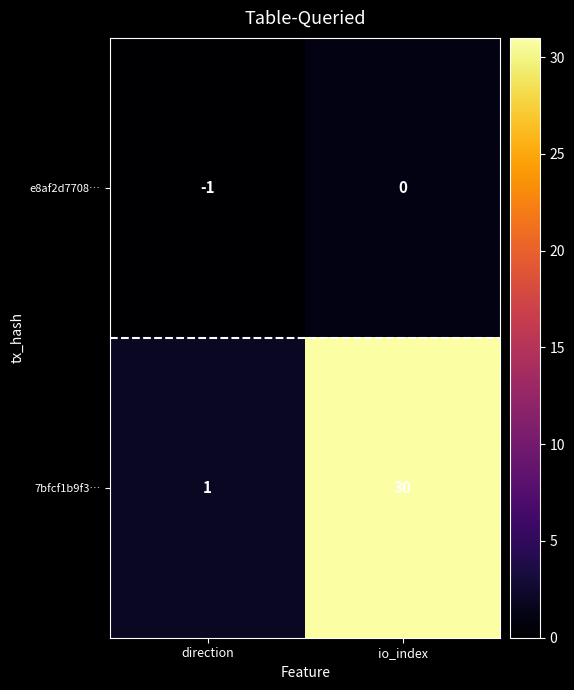

At which label is e8af2d7708… closest to 0?

io_index